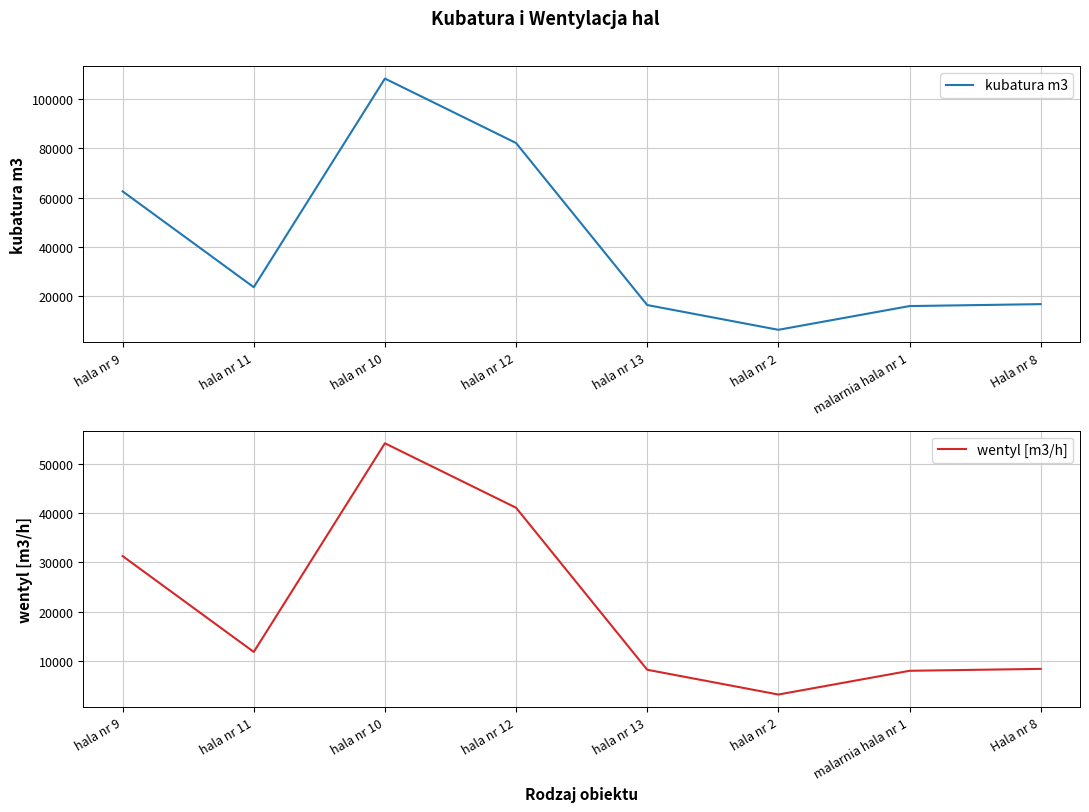

True or false: wentyl [m3/h] has a value of 15367.4 at hala nr 9.

False